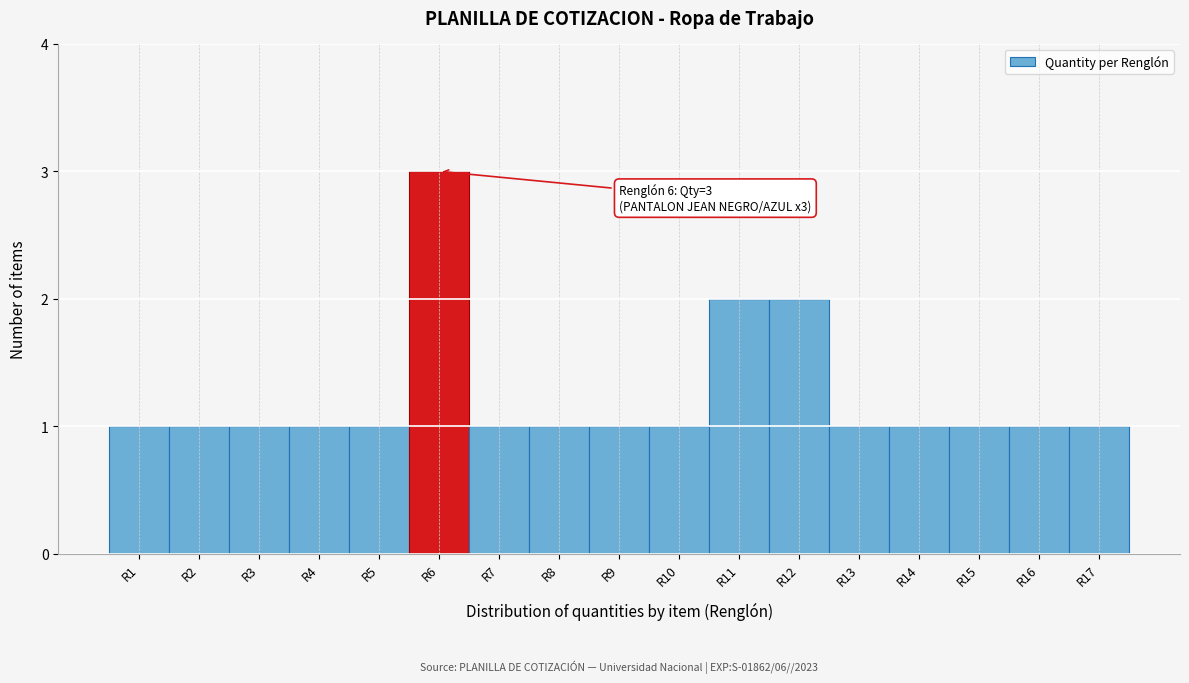

Which range on the x-axis has the tallest bar?

5.5 to 6.5